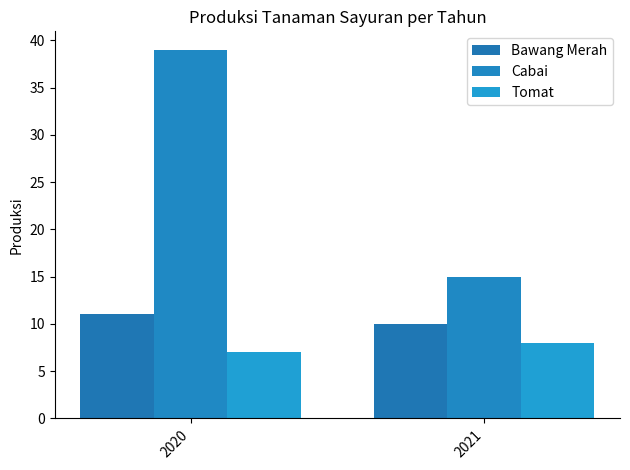

How many groups of bars are there?

2